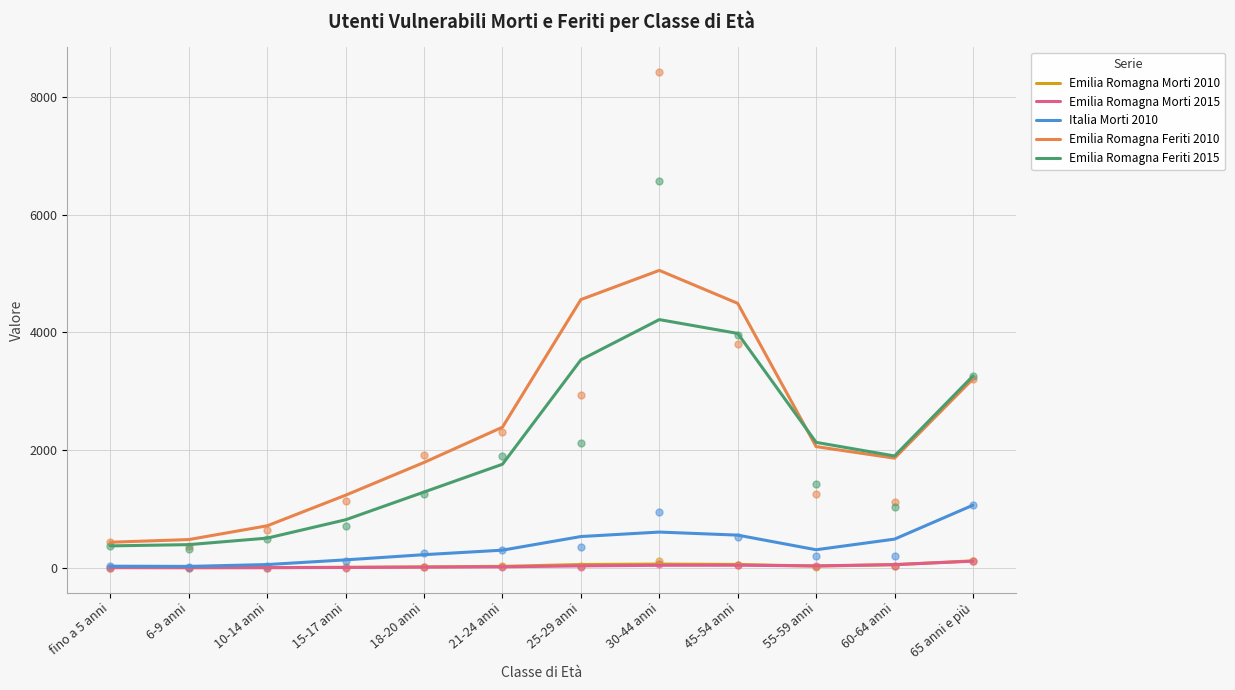

Which series reaches the maximum Y coordinate?

Emilia Romagna Feriti 2010